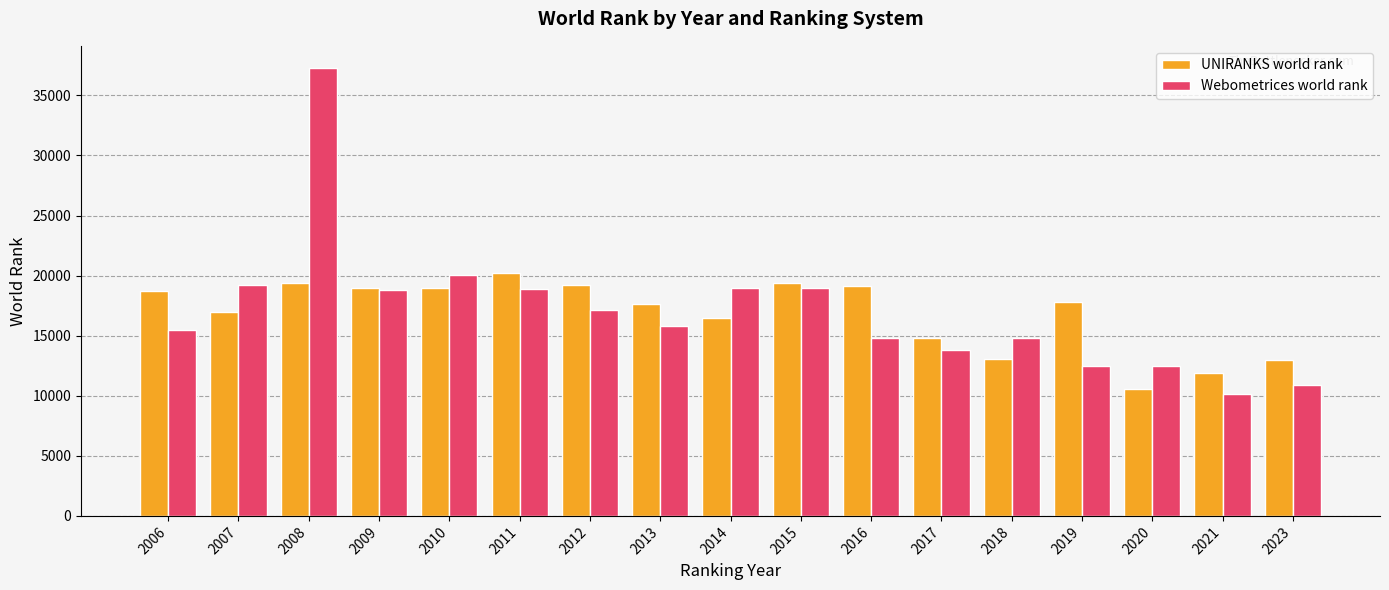

How many values in the Webometrices world rank series are below 15808?

8